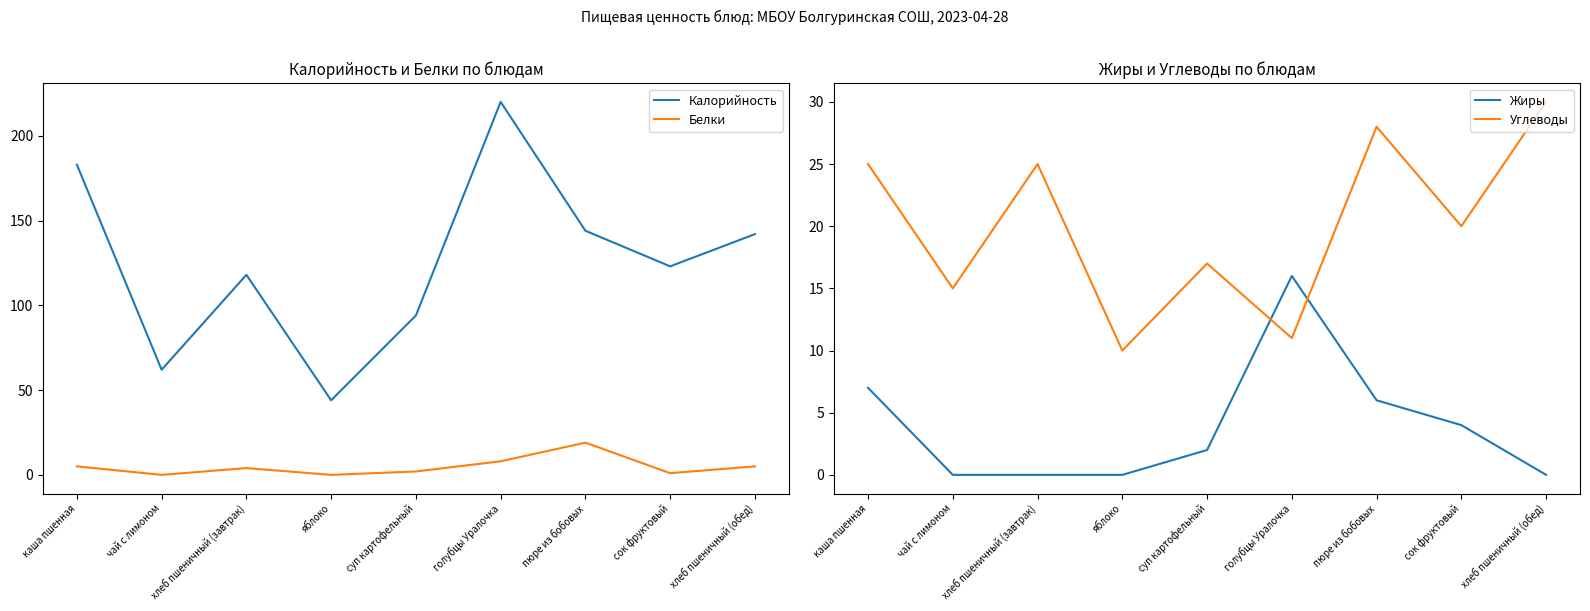

Which category has the highest value across all series?

голубцы Уралочка